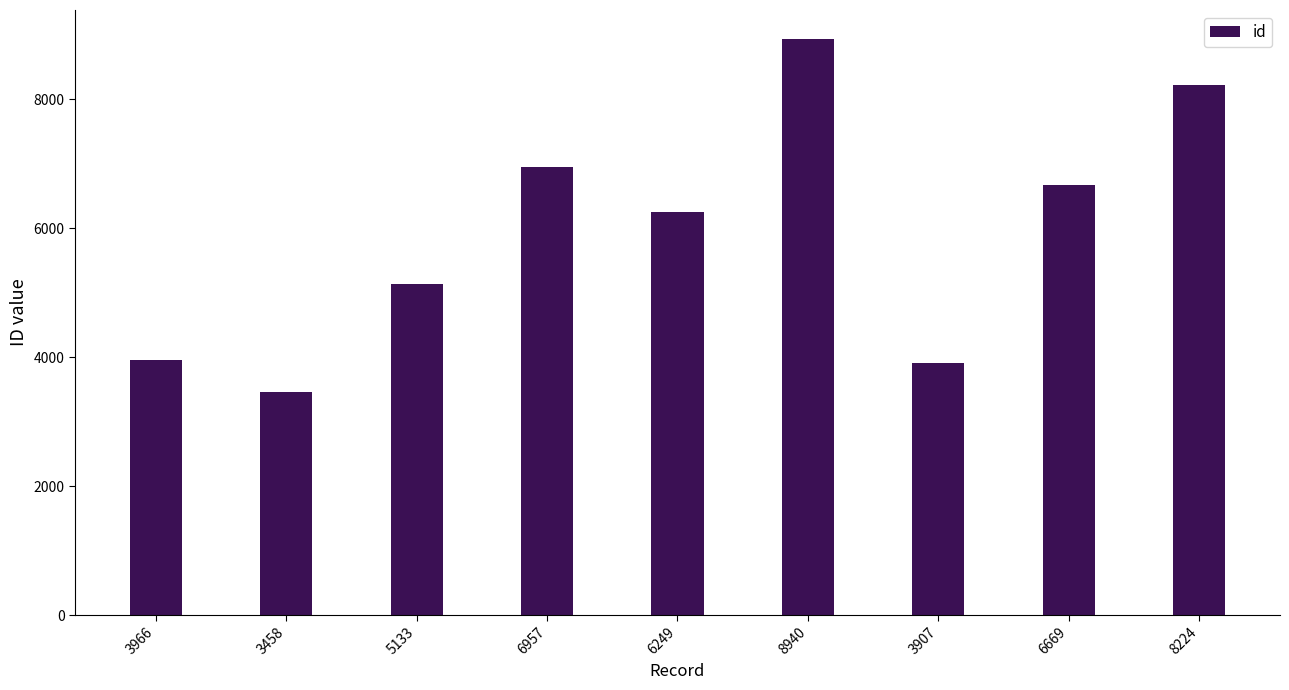

Reading left to right, extract all data points from this chart.

3966=3966	3458=3458	5133=5133	6957=6957	6249=6249	8940=8940	3907=3907	6669=6669	8224=8224